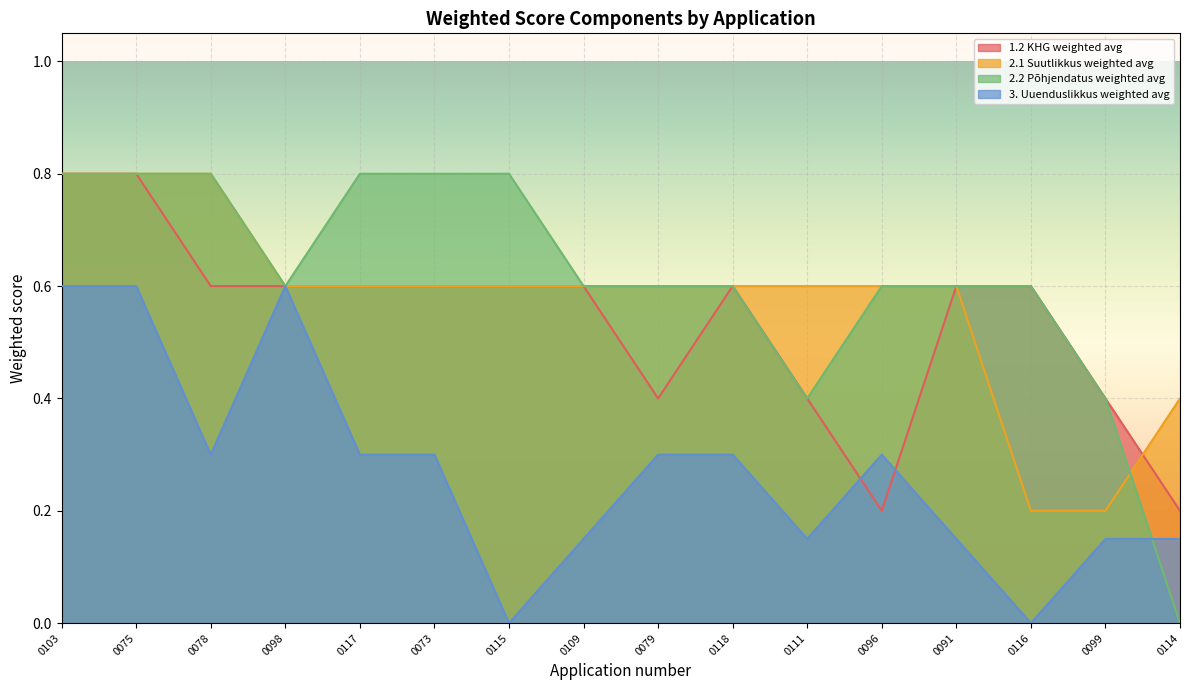

What is the sum of the 3. Uuenduslikkus weighted avg values at 0096 and 0091?

0.4